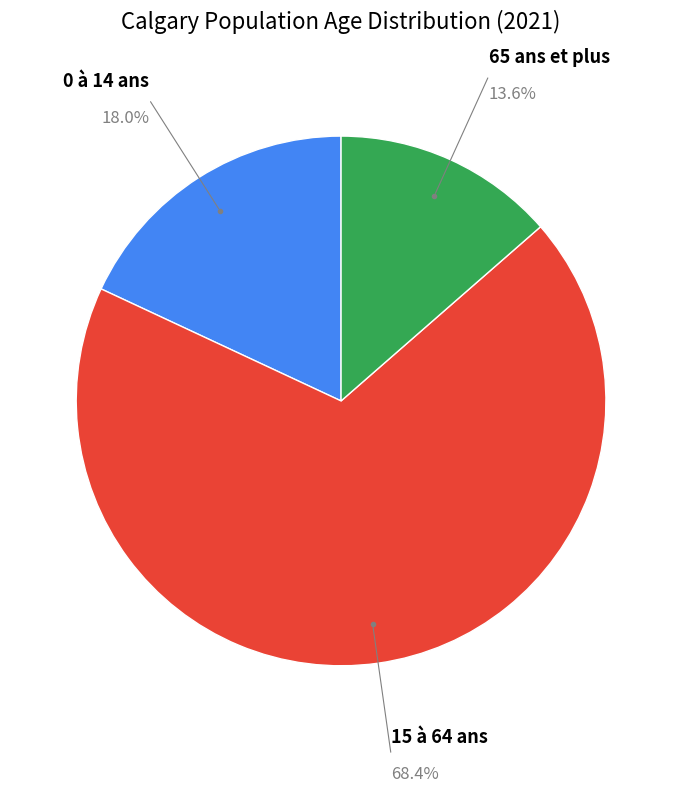

How many segments does this pie chart have?

3